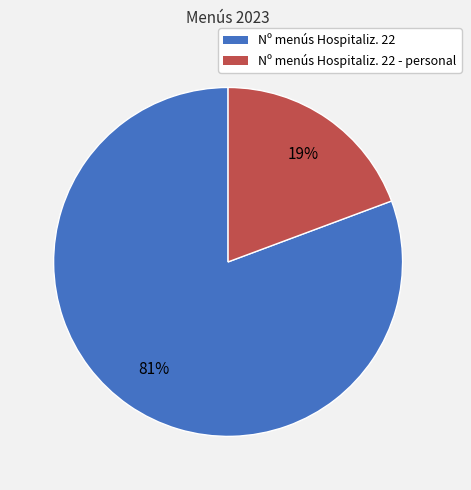

Which slice is the smallest?

Nº menús Hospitaliz. 22 - personal